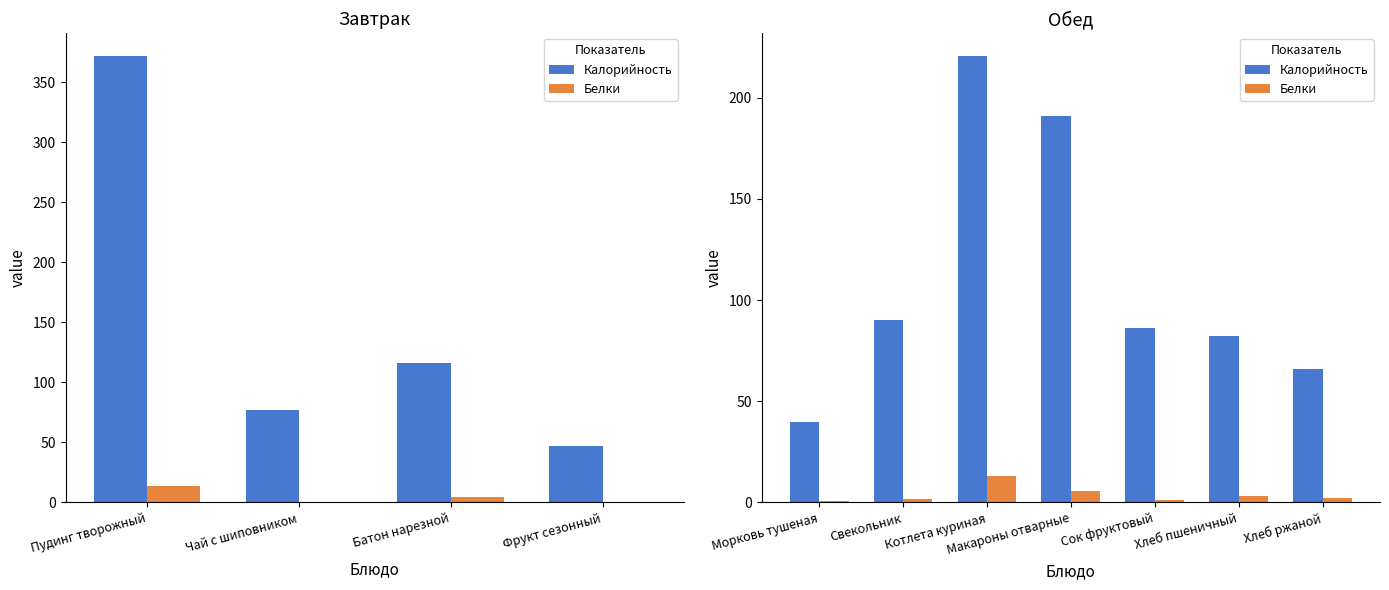

What is the difference between the maximum and minimum values in the Белки series?

12.5